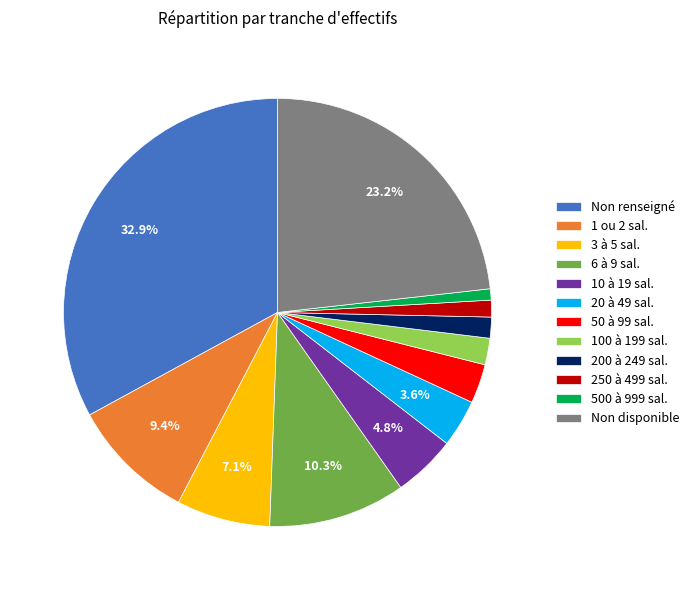

Do 10 à 19 sal. and 3 à 5 sal. together represent more than half of the pie?

No